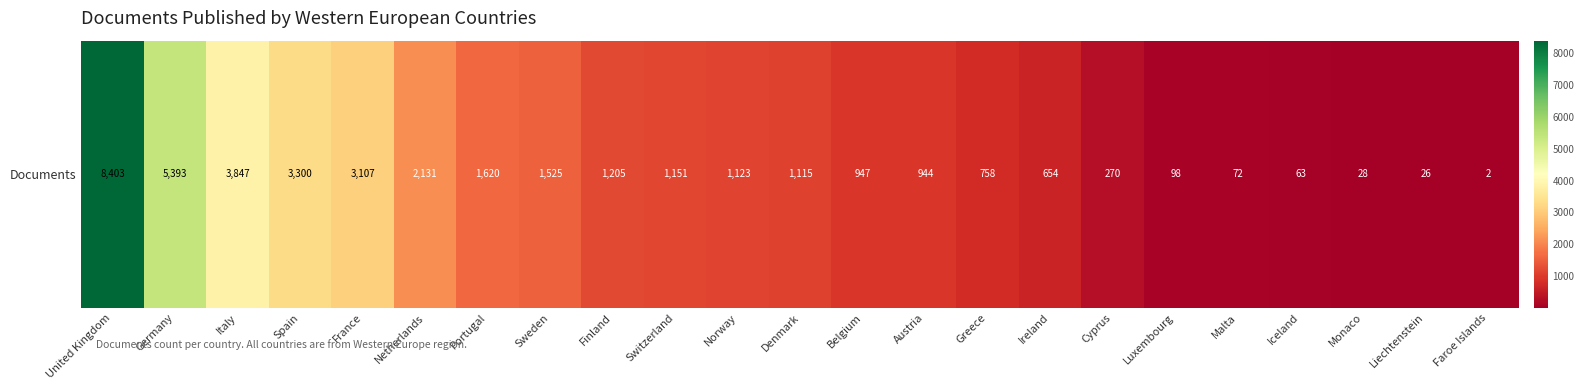

True or false: the data shows 633 at Sweden.

False